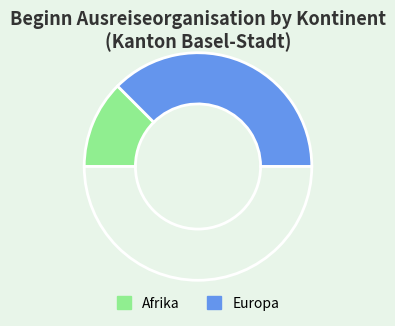

How many segments does this pie chart have?

3